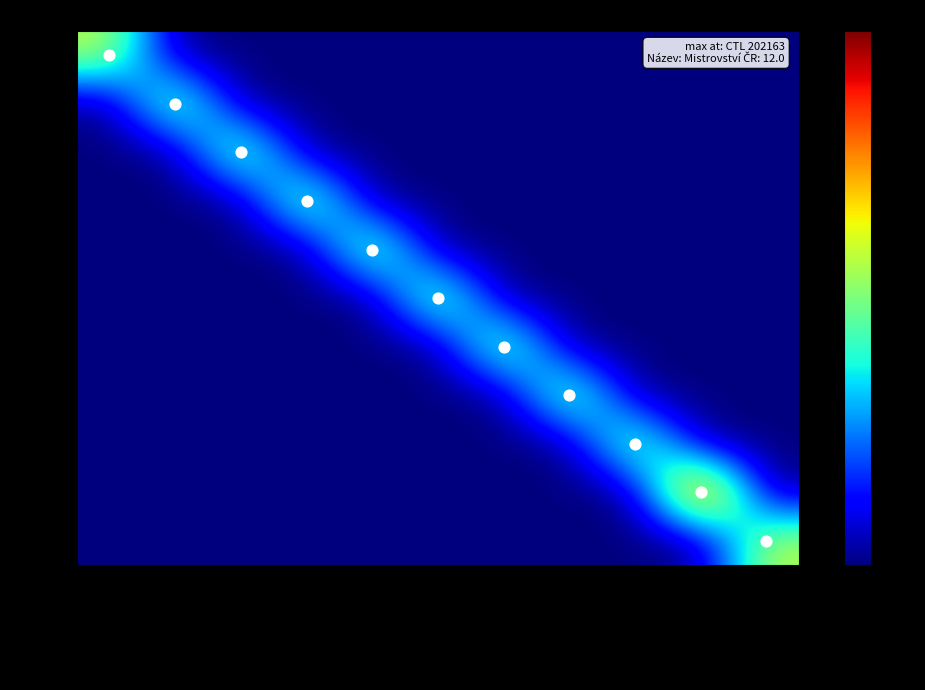

At which category does the chart reach its peak across all series?

Mistrovství ČR